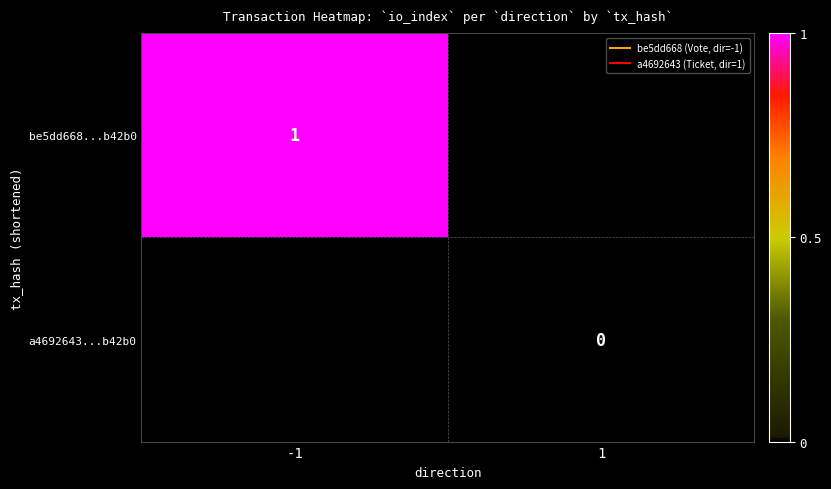

At which label does a4692643...b42b0 reach its peak?

-1